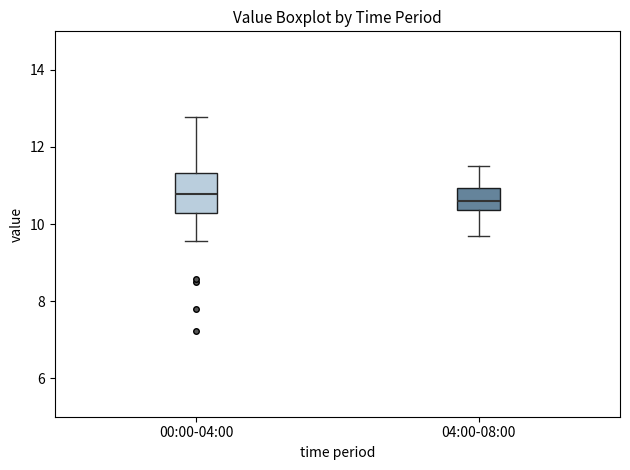

Reading left to right, transcribe this box plot: for each box, give where its median line is, the range the box spans, and where its two whiskers end, as read against the y-axis. The values are not printed on the chart, so give them approximately, as read against the axis.

00:00-04:00: median 10.8, box 10.2 to 11.4, whiskers 9.6 to 12.8
04:00-08:00: median 10.6, box 10.4 to 11.0, whiskers 9.8 to 11.6